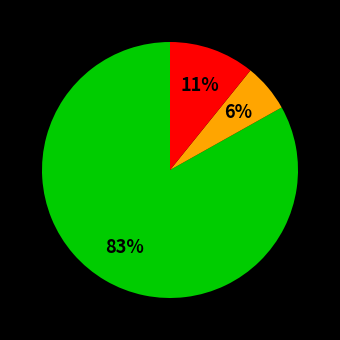

To the nearest percent, what is the average slice percentage?

33%